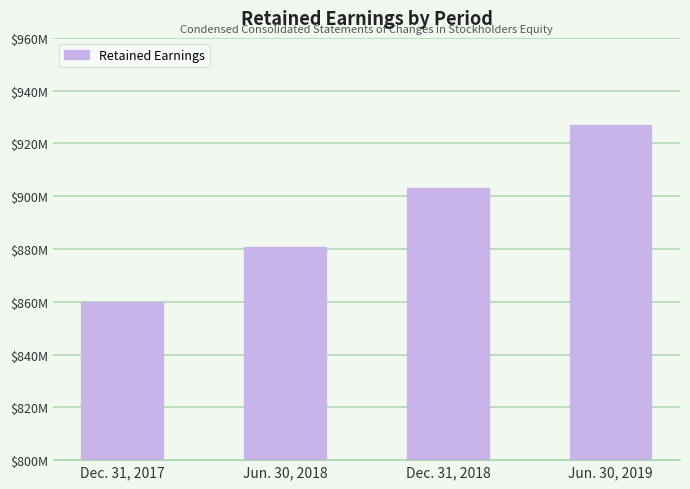

What is the ratio of the value at Jun. 30, 2019 to the value at Dec. 31, 2017?

1.1